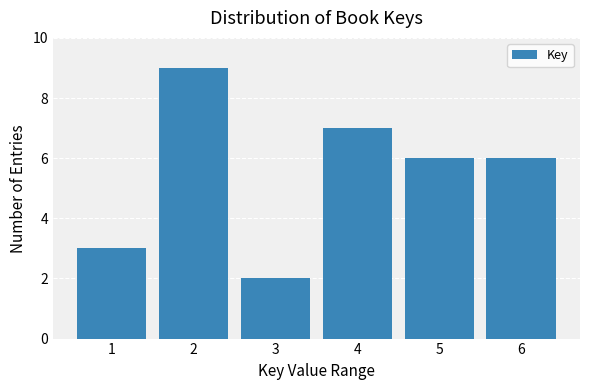

Reading left to right, extract all data points from this chart.

3	9	2	7	6	6